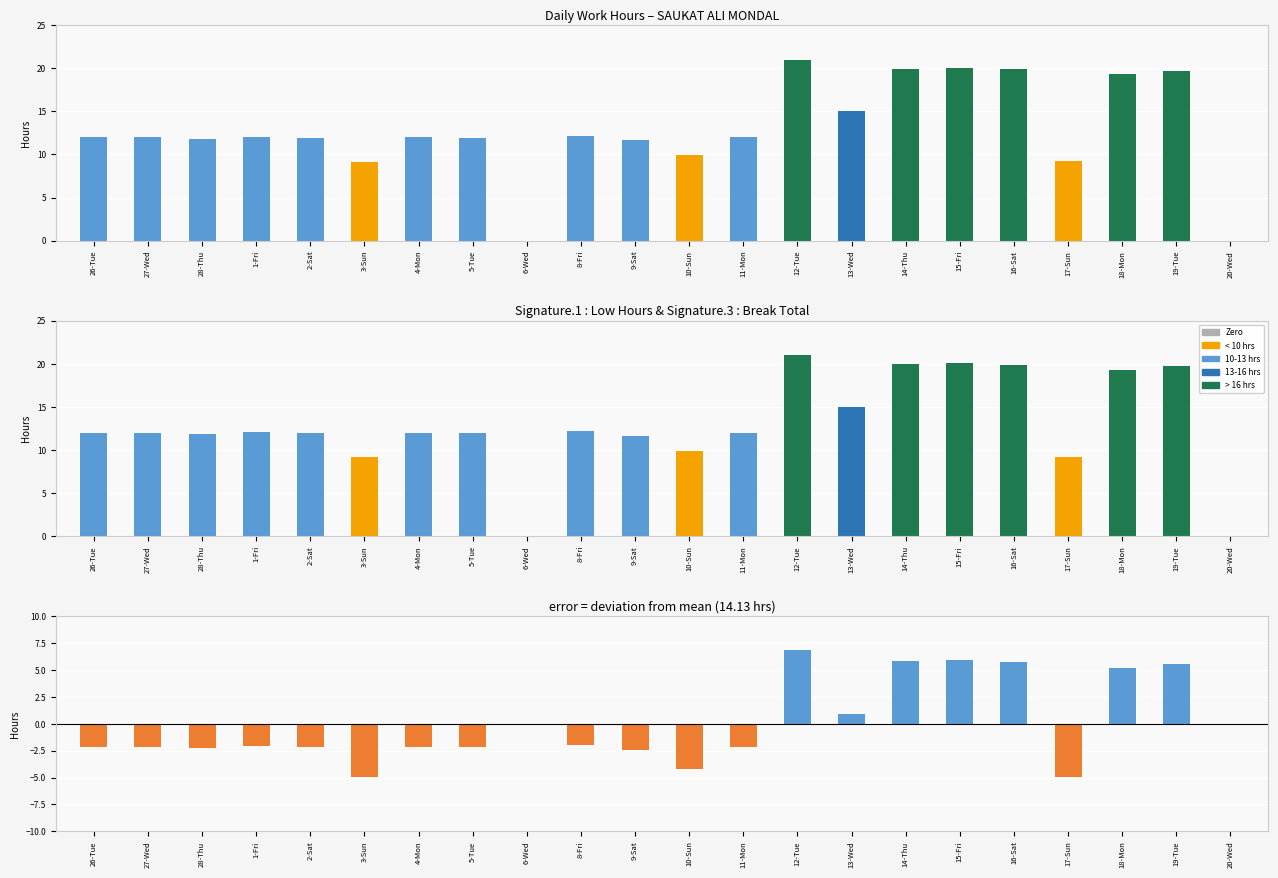

Reading left to right, transcribe all the data shown in this chart.

Low: 12.0	12.0	11.8	12.1	11.9	9.2	12.0	12.0	0.0	12.1	11.7	9.9	12.0	21.0	15.0	19.9	20.1	19.9	9.2	19.3	19.7	0.0
Deviation: -2.2	-2.1	-2.3	-2.1	-2.2	-5.0	-2.1	-2.2	0.0	-2.0	-2.5	-4.2	-2.1	6.8	0.9	5.8	5.9	5.7	-4.9	5.2	5.5	0.0